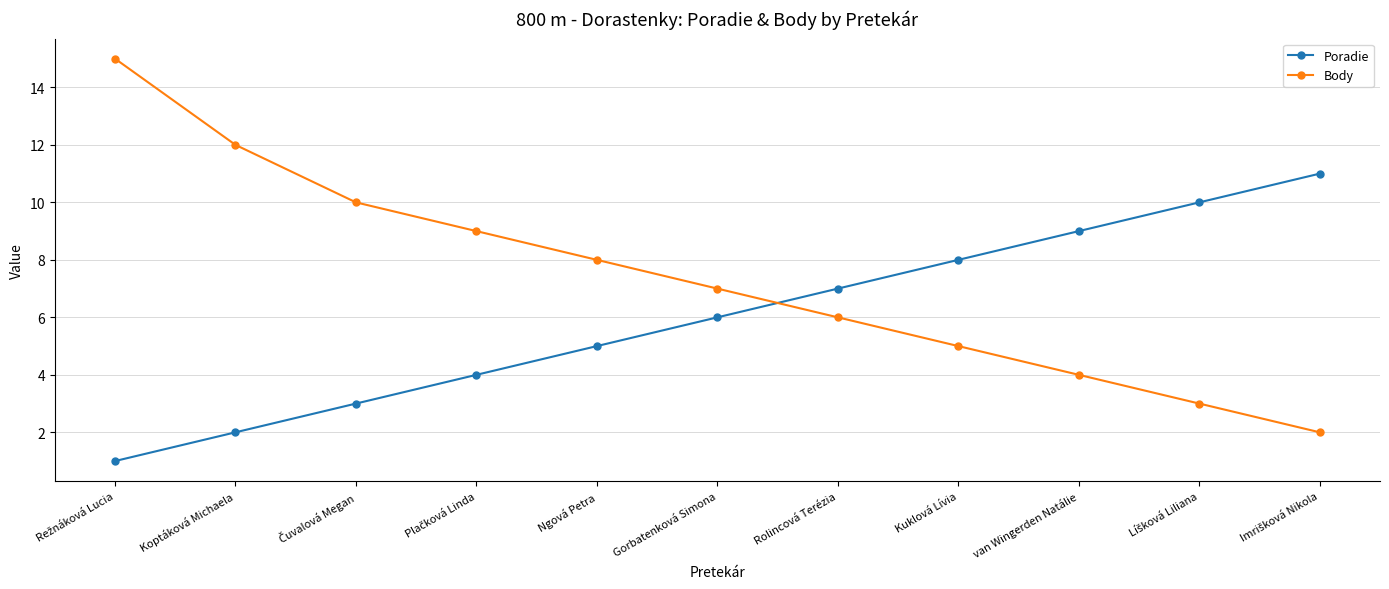

Which series has the largest total across all categories?

Body